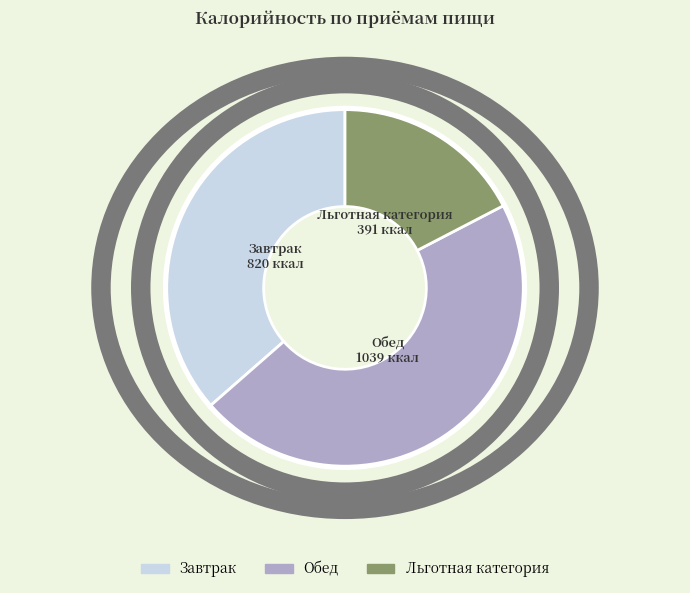

What is the smallest slice in the pie chart?

Льготная категория